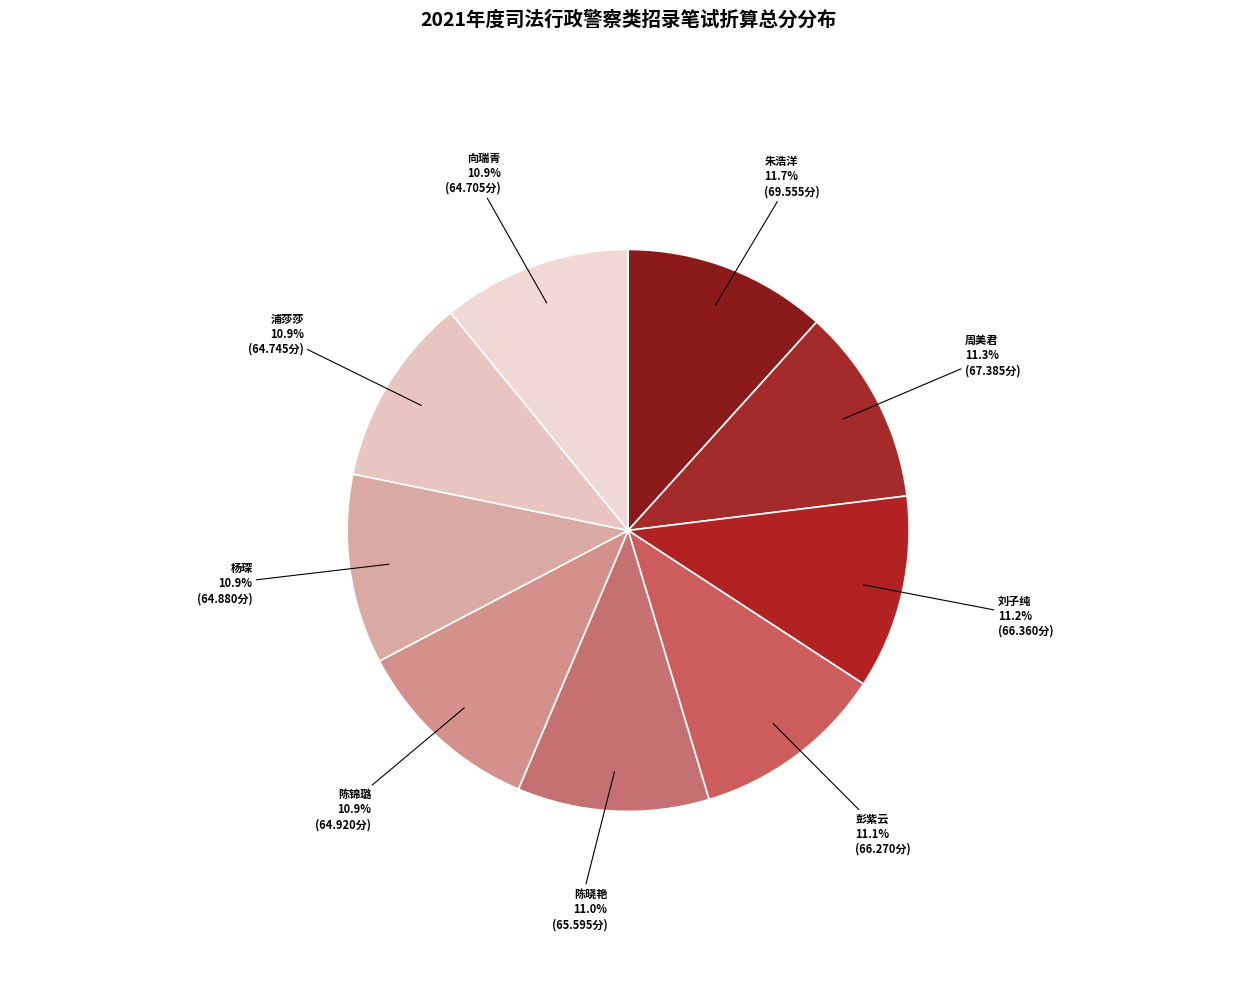

Is there any slice that represents more than half of the pie?

No